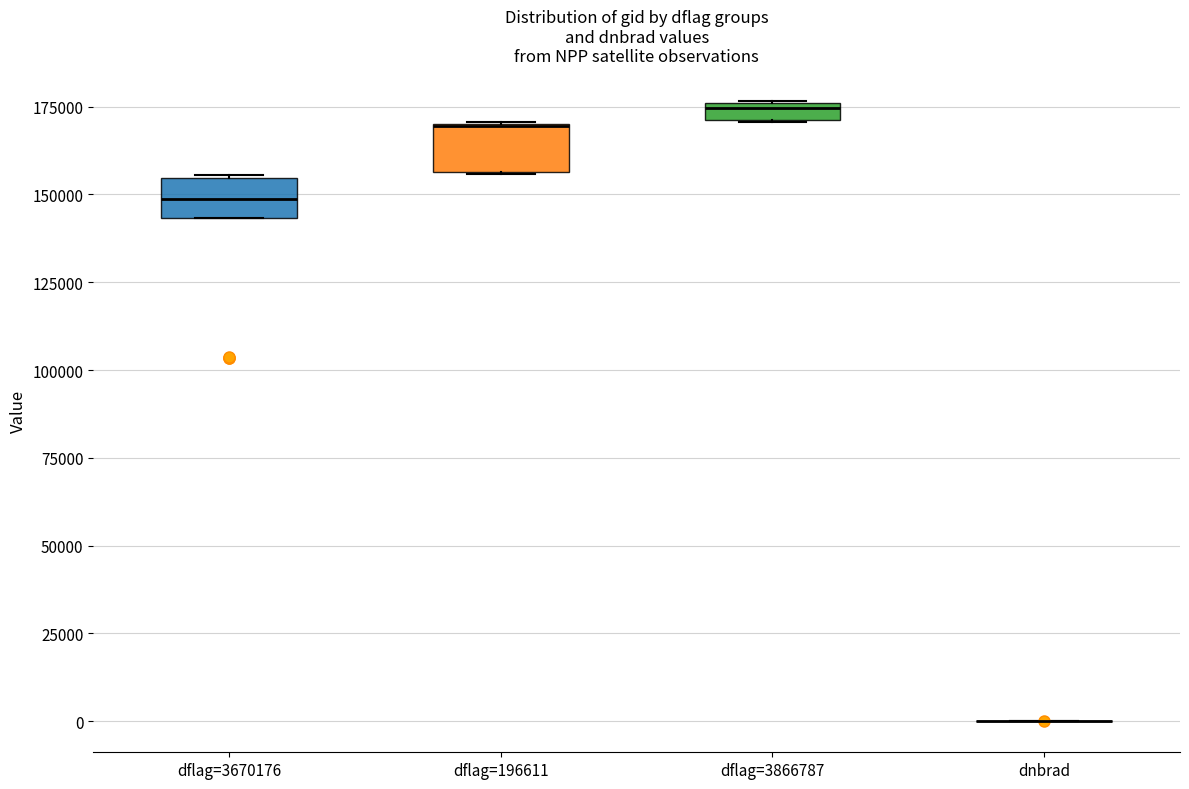

Where is the upper edge of the box for dflag=3670176 on the y-axis? The values are not printed on the chart, so give them approximately, as read against the axis.

155000